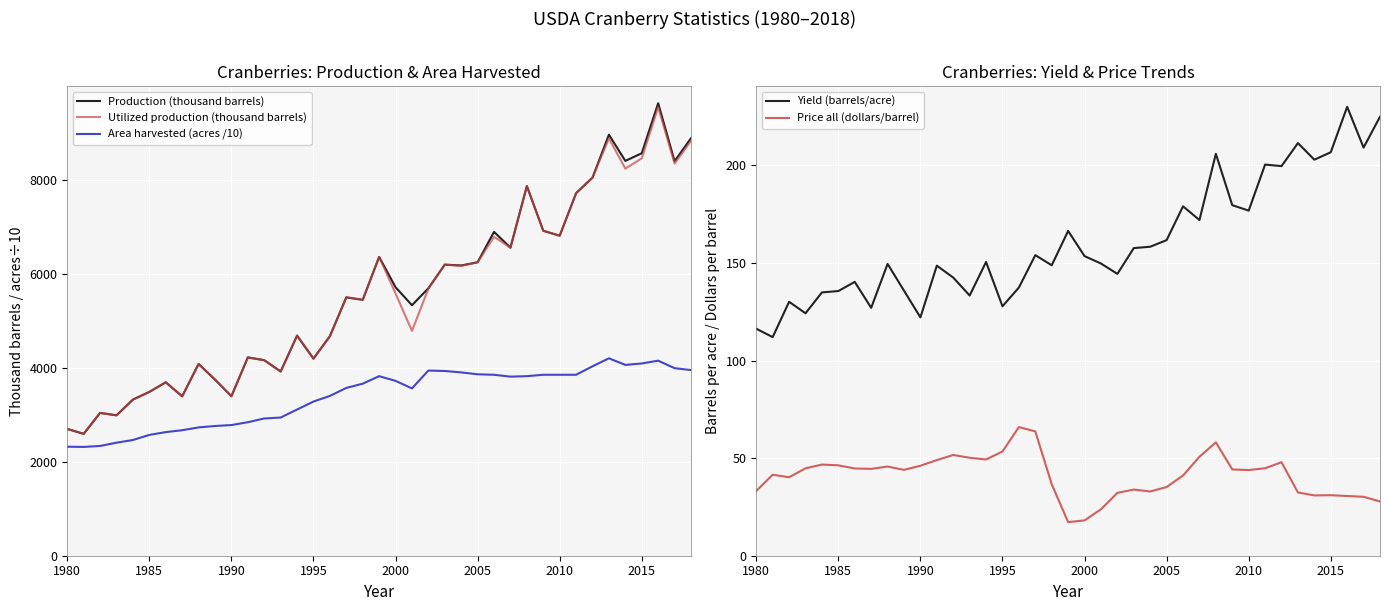

What is the average value of the Production (thousand barrels) series?

5603.1